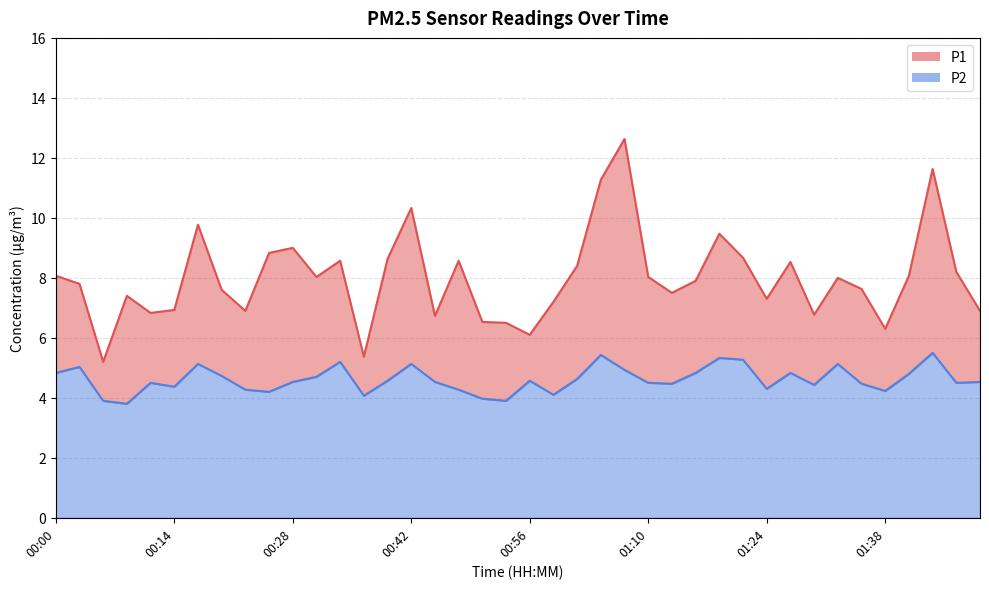

What is the sum of the P2 values at 01:13 and 00:00?

9.3